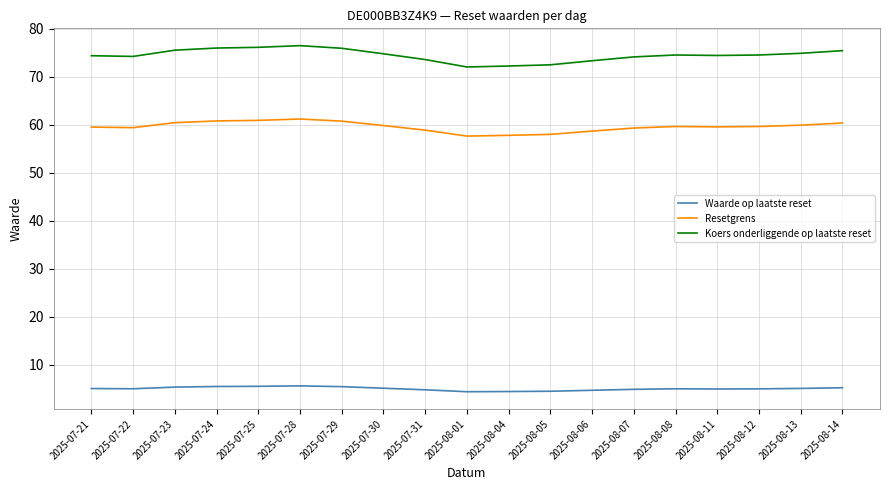

What is the difference between the highest and lowest values at 2025-08-01?

67.7